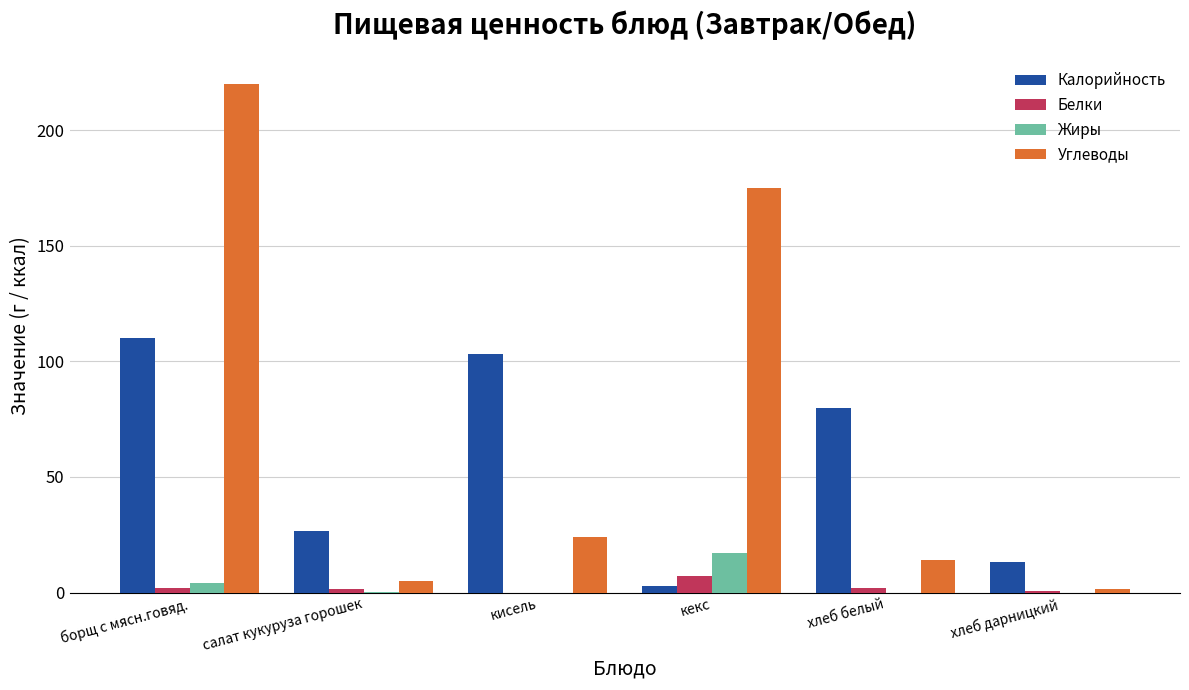

How many series are shown in this chart?

4